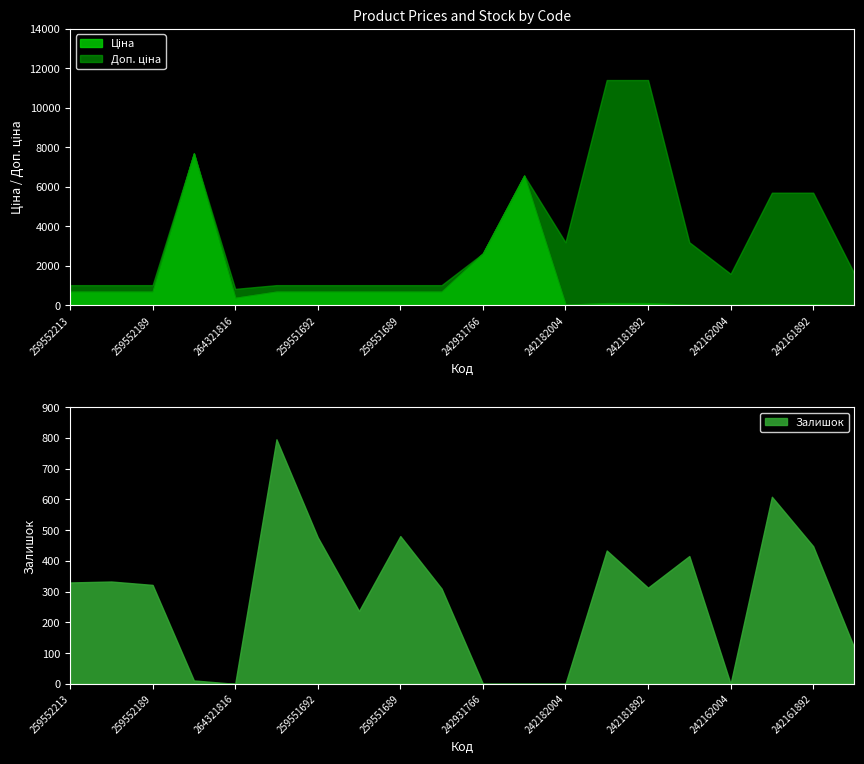

Reading left to right, transcribe all the data shown in this chart.

Ціна: 693.7	693.7	693.7	7693.1	380.4	693.7	693.7	693.7	693.7	693.7	2627.5	6568.8	31.9	114.1	114.1	31.9	16.0	57.0	57.0	16.0
Доп. ціна: 1024.6	1024.6	1024.6	7693.1	835.0	1024.6	1024.6	1024.6	1024.6	1024.6	2628.0	6568.8	3195.0	11410.0	11410.0	3195.0	1597.0	5705.0	5705.0	1597.0
Залишок: 330.0	333.0	322.0	11.0	0.0	796.0	477.0	237.0	481.0	310.0	0.0	0.0	0.0	434.0	313.0	416.0	0.0	609.0	448.0	116.0